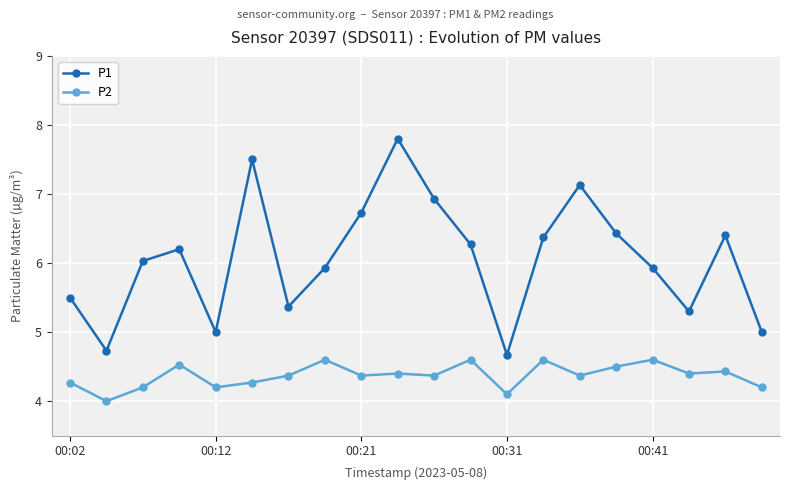

What is the value of the P2 point at the 3rd from the left?

4.2